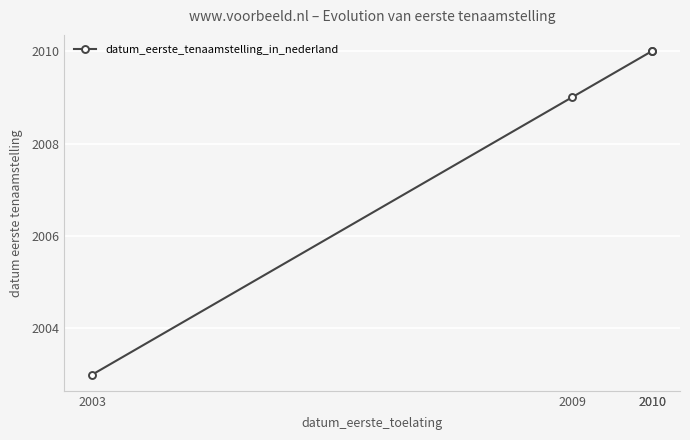

What is the ratio of the value at 2010 to the value at 2009?

1.0